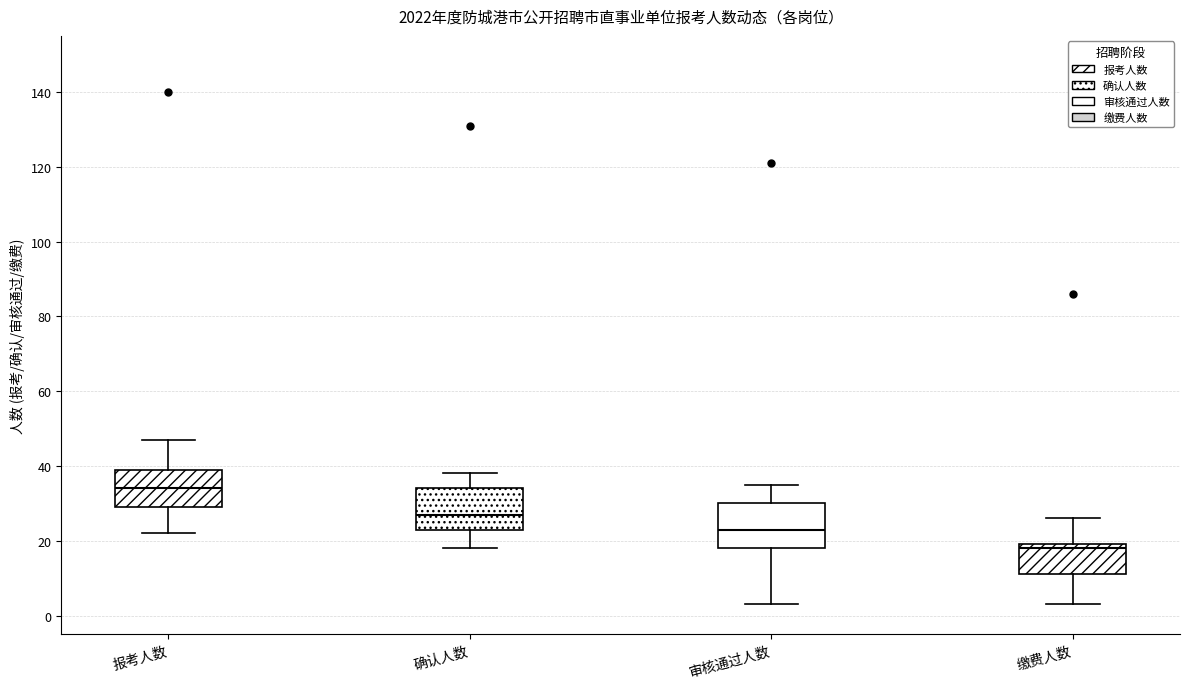

Reading left to right, read every box against the y-axis: the position of its median line, the range the box covers, and the ends of its whiskers. The values are not printed on the chart, so give them approximately, as read against the axis.

报考人数: median 34, box 30 to 40, whiskers 22 to 48
确认人数: median 28, box 24 to 34, whiskers 18 to 38
审核通过人数: median 24, box 18 to 30, whiskers 4 to 36
缴费人数: median 18, box 12 to 20, whiskers 4 to 26